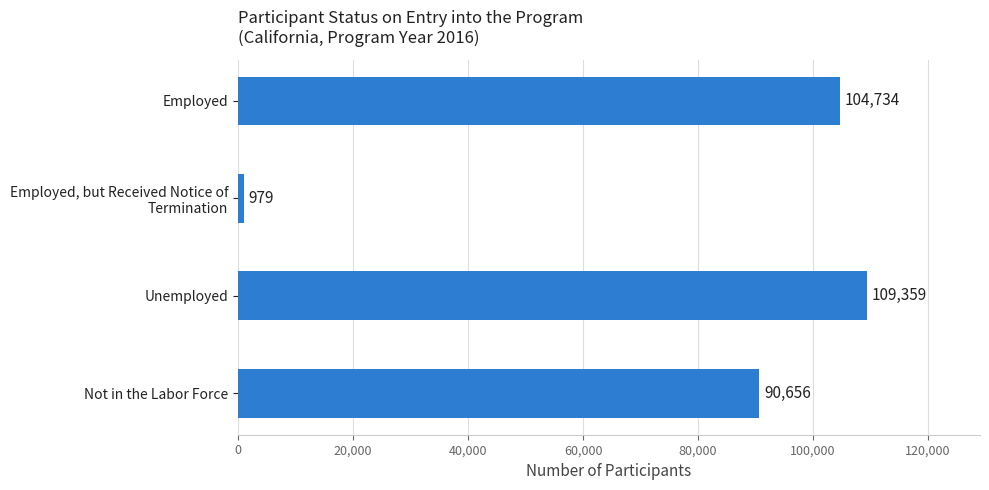

Reading top to bottom, what are all the values shown in this chart?

104734	979	109359	90656